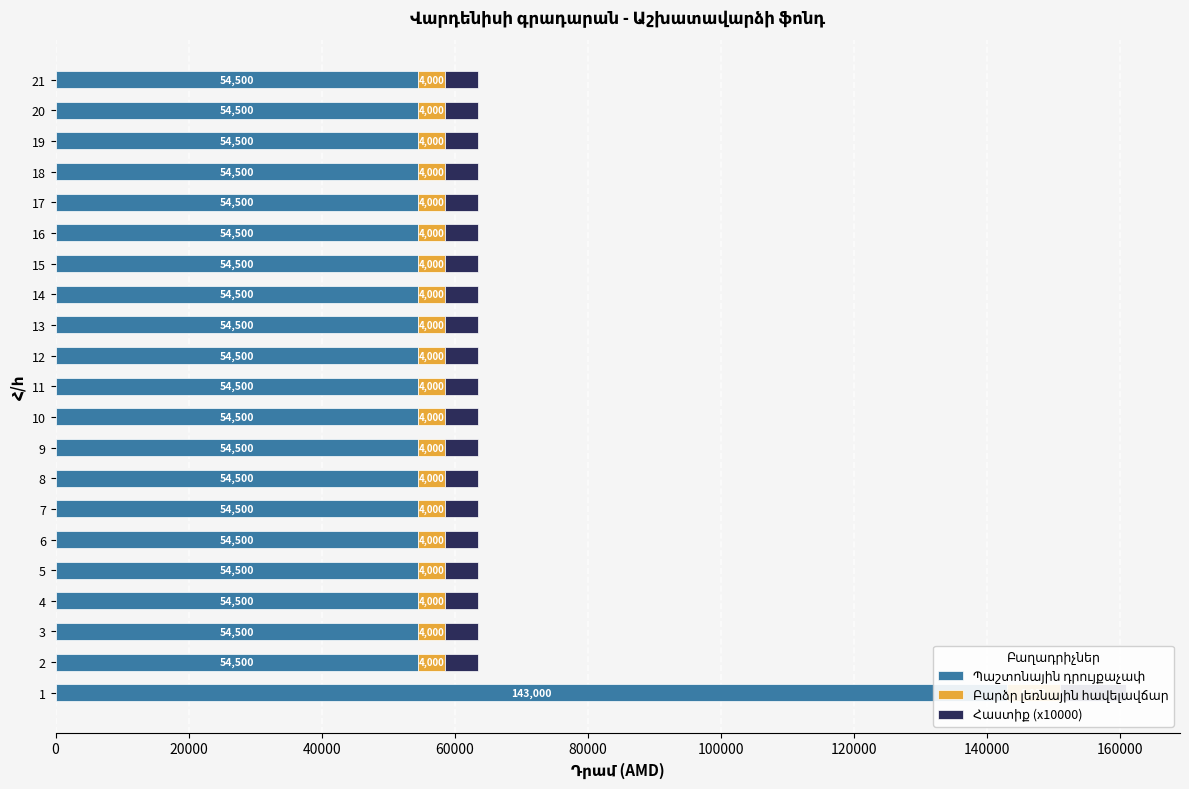

Is it true that Բարձր լեռնային հավելավճար equals 6433 at 4?

False